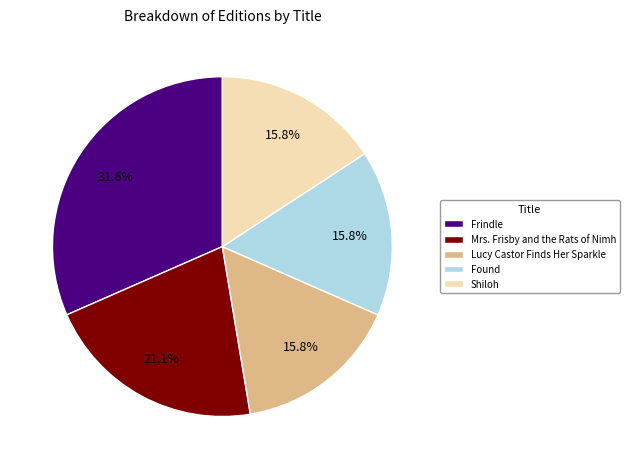

To the nearest percent, what is the difference between the Frindle and Lucy Castor Finds Her Sparkle slice percentages?

16%